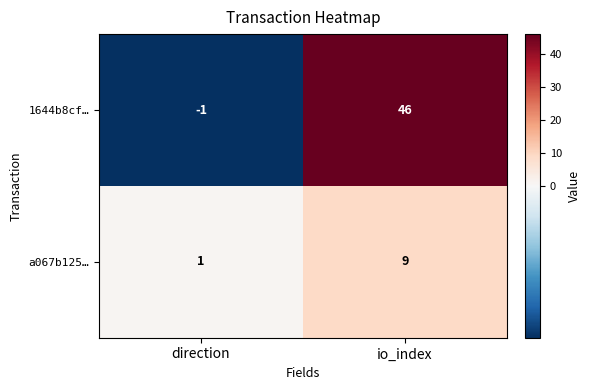

At direction, list the series in order from largest to smallest.

a067b125…, 1644b8cf…